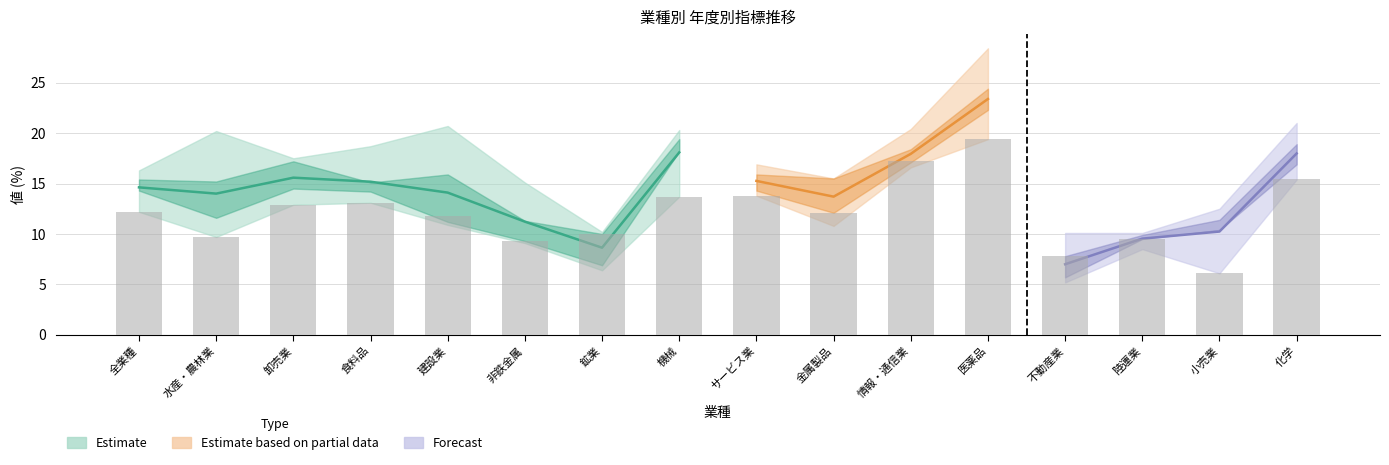

The 2019 series shows 10.8 at 鉱業. True or false?

False